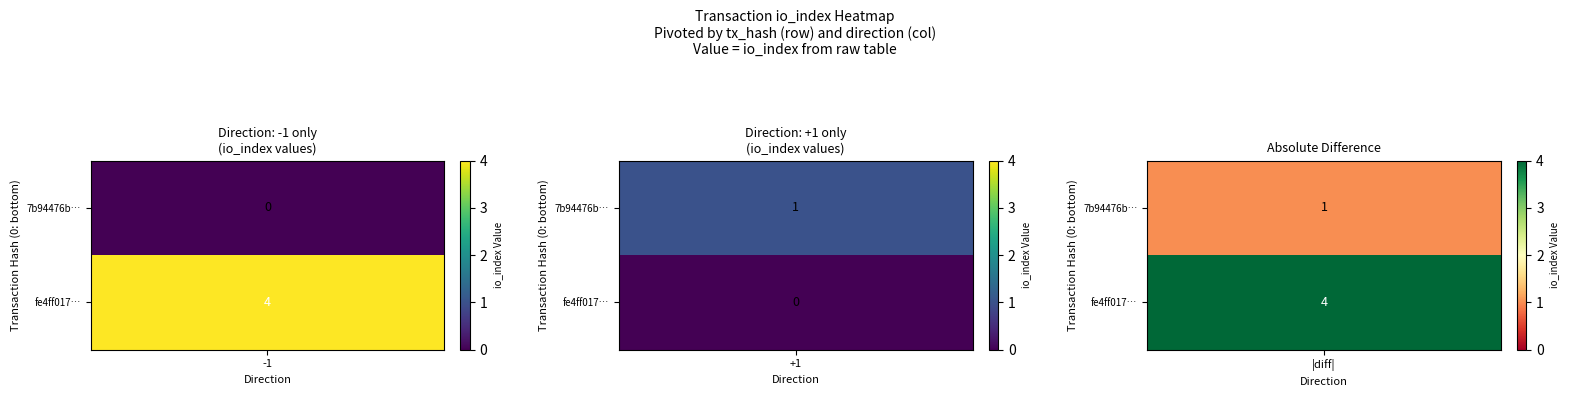

Rank the series by their average value, from highest to lowest.

fe4ff017d561200a4804a220849a93c9f75d84b, 7b94476bfd36089d1ab214967a0c1daff37451b